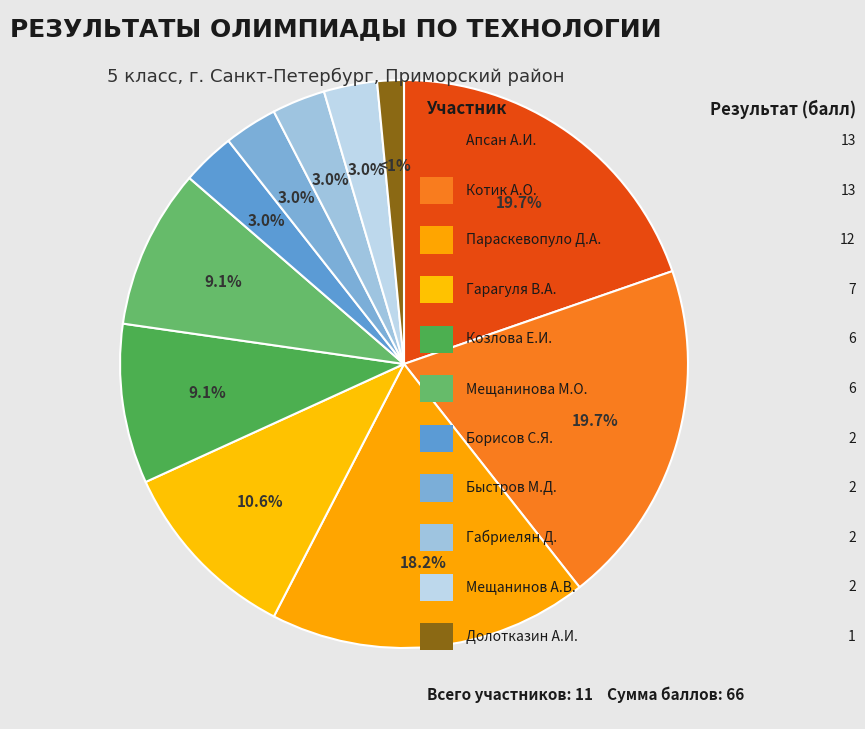

To the nearest percent, what portion does Котик А.О. represent?

20%